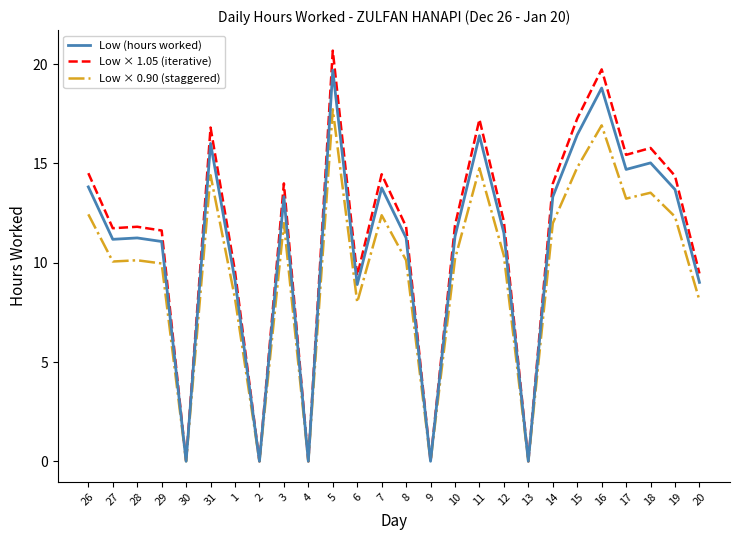

What is the highest value of the Low × 0.90 (staggered) series?

17.7